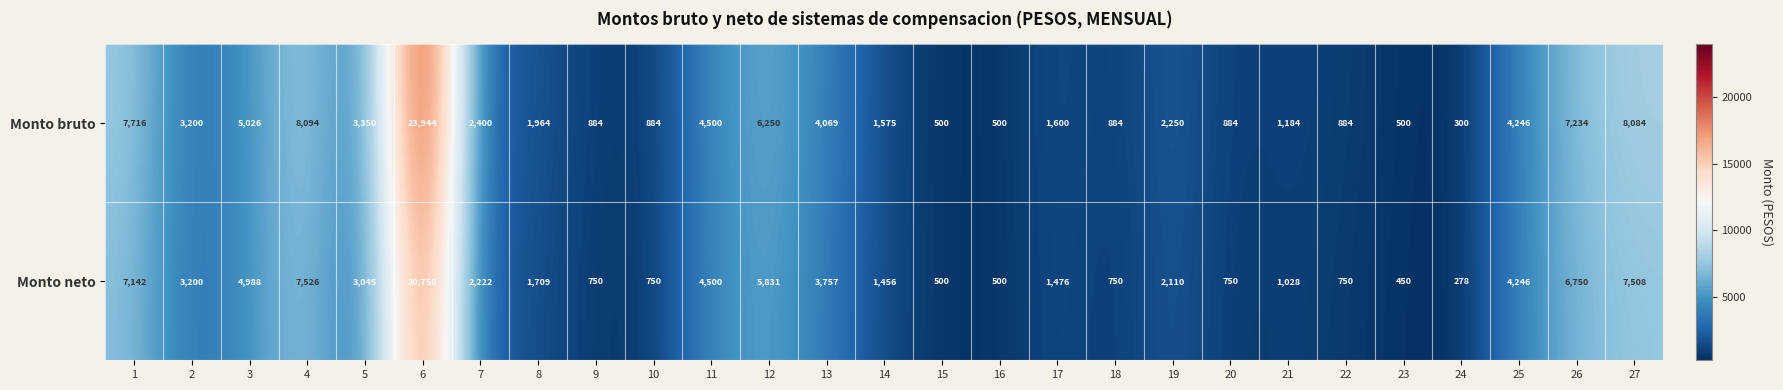

True or false: Monto neto has a value of 7142 at 1.

True